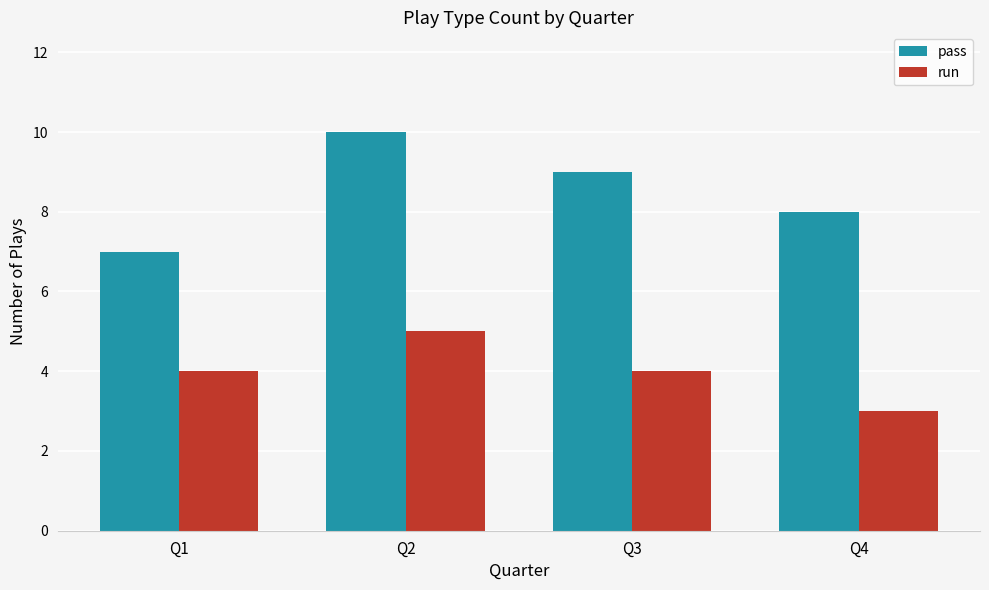

What are all the series names shown in the legend?

pass, run